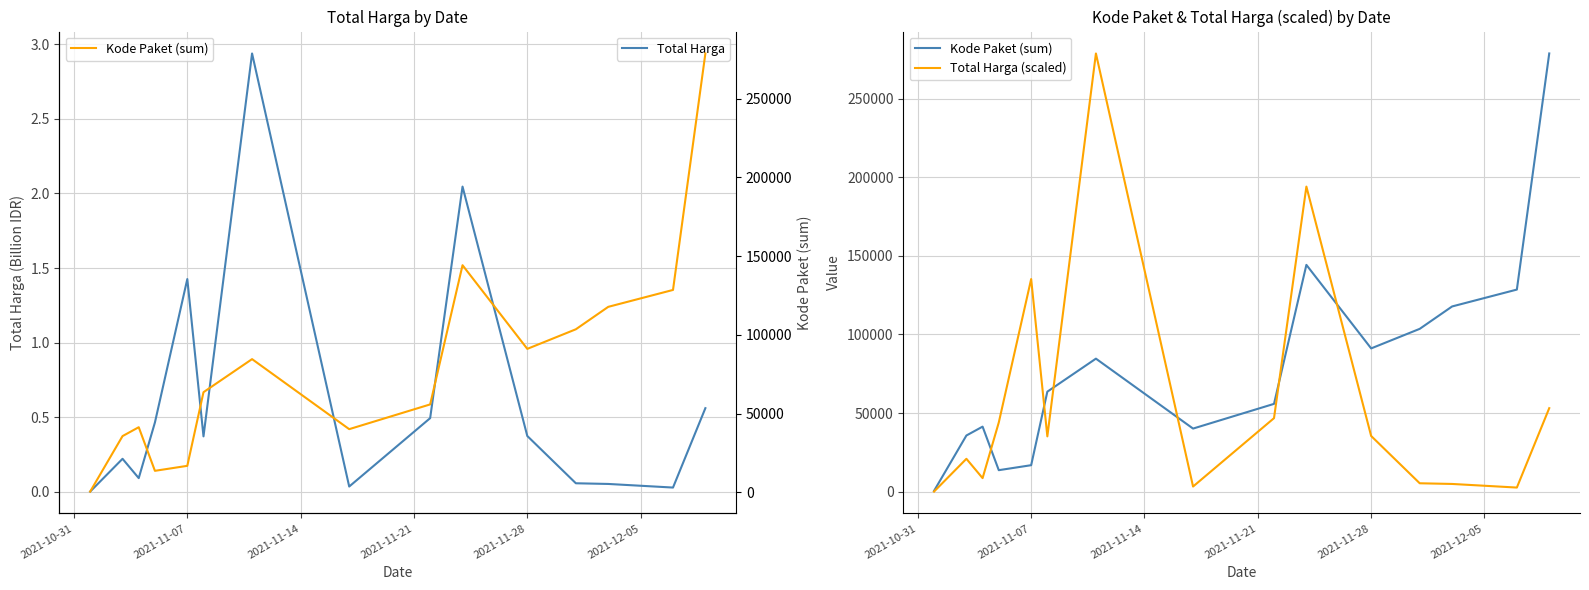

How many distinct data groups are displayed?

3